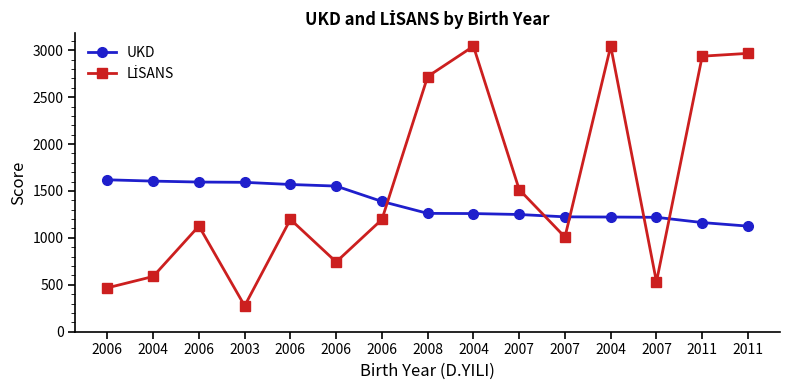

How many times do UKD and LİSANS cross each other?

5